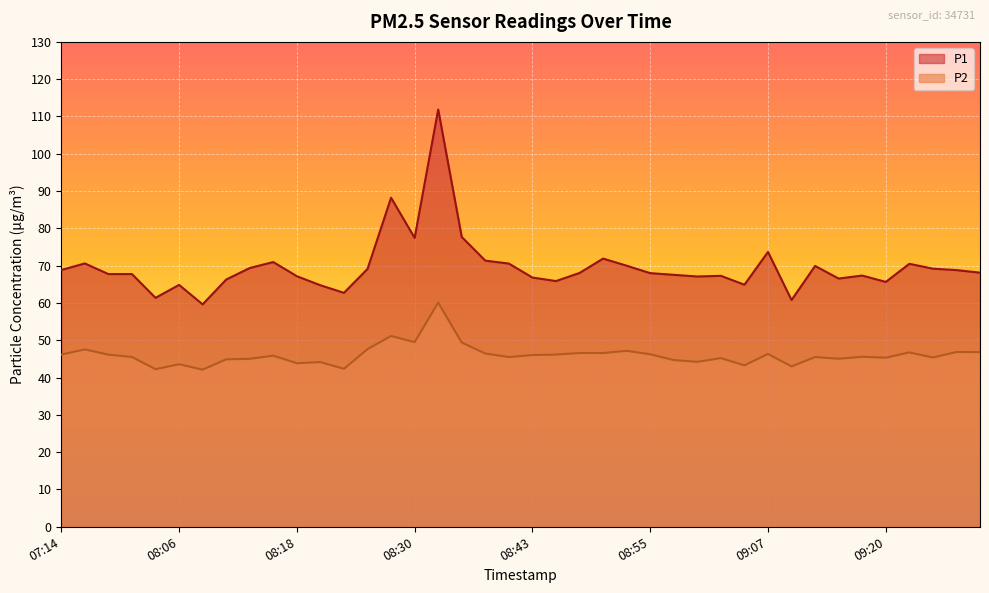

Which series has the widest spread of values?

P1